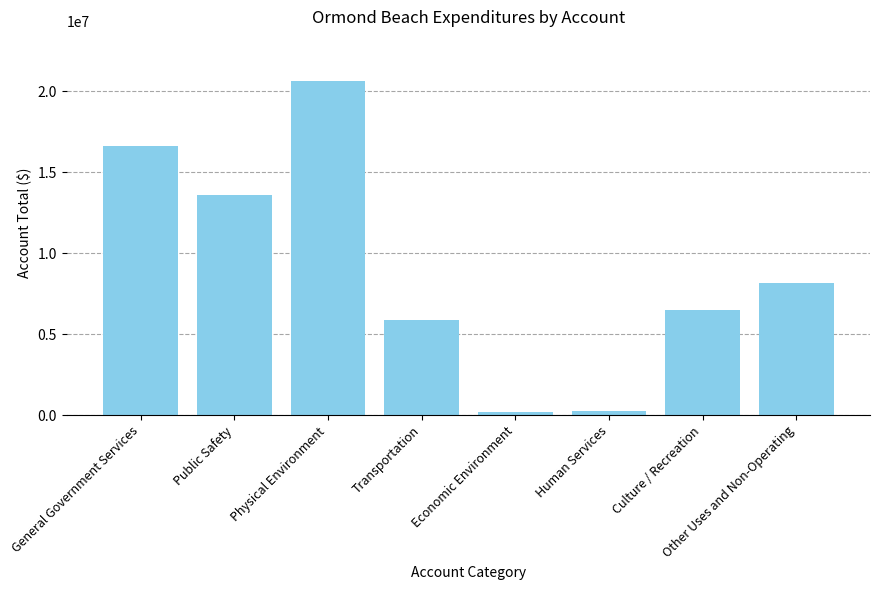

What is the ratio of the value at Public Safety to the value at General Government Services?

0.8